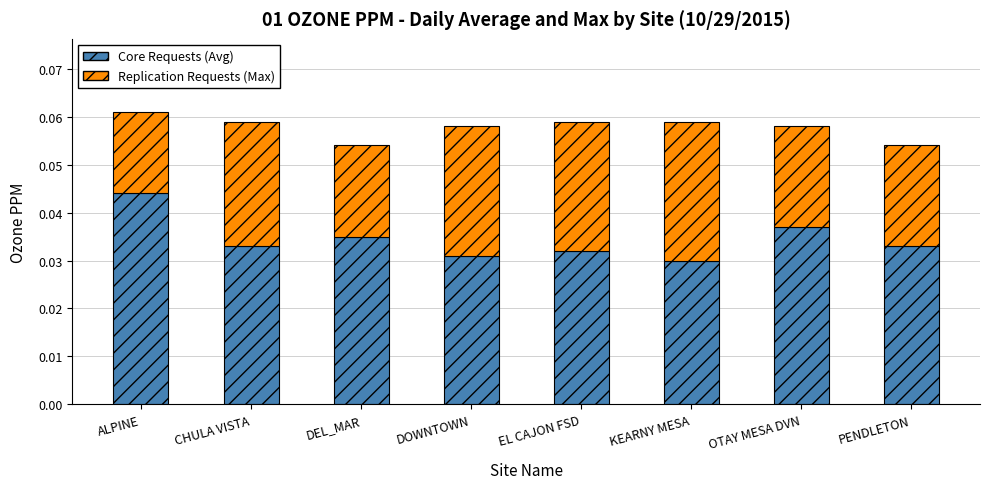

How many Core Requests (Avg) values are between 0 and 1?

8